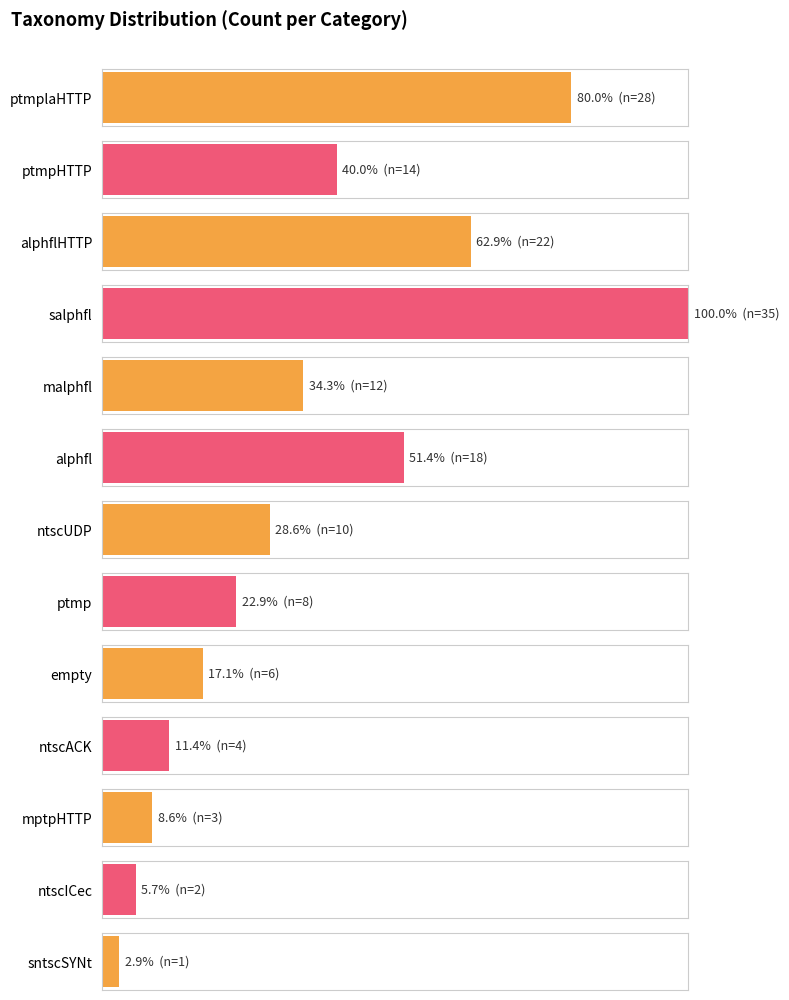

Which label corresponds to the smallest value in the chart?

sntscSYNt